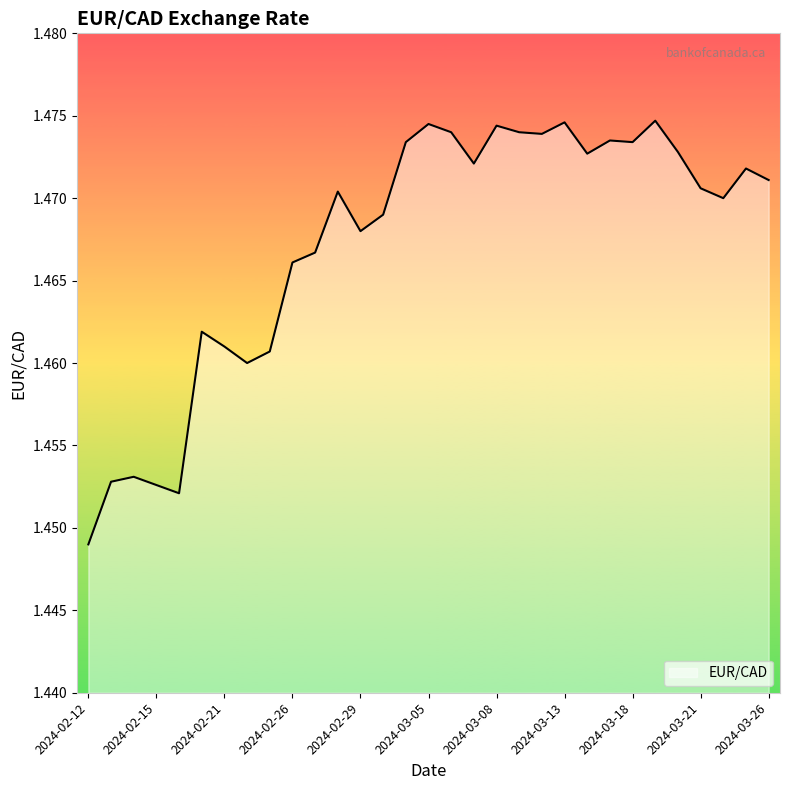

What is the average value?

1.5